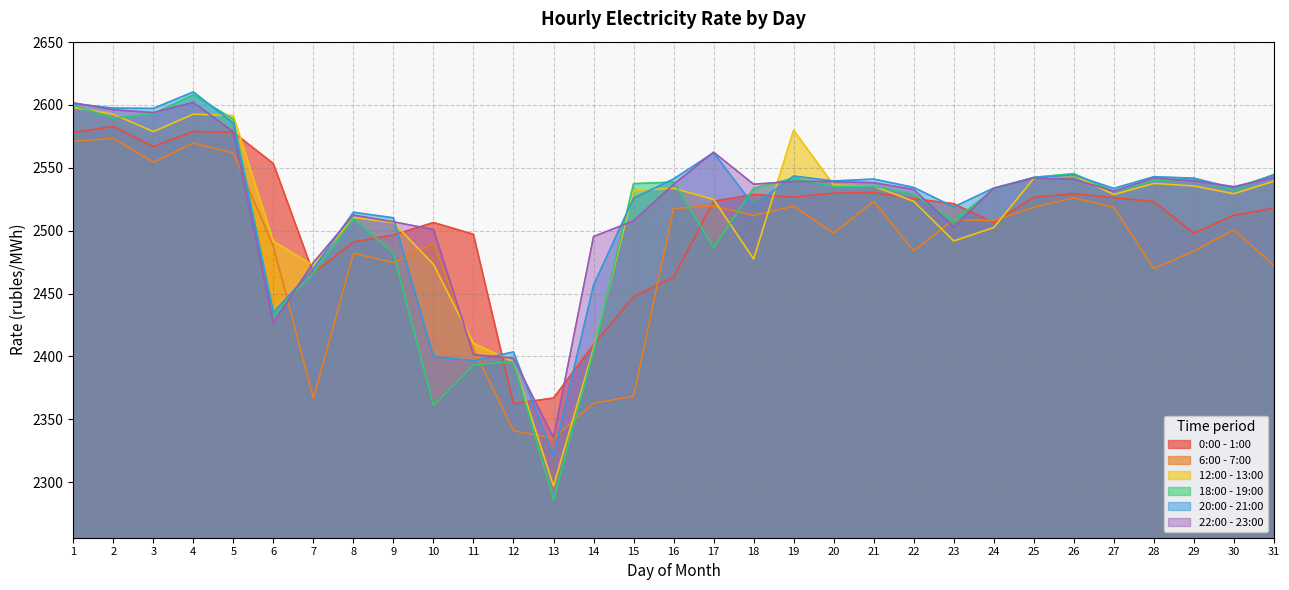

The 0:00 - 1:00 series shows 2528.8 at 18. True or false?

True